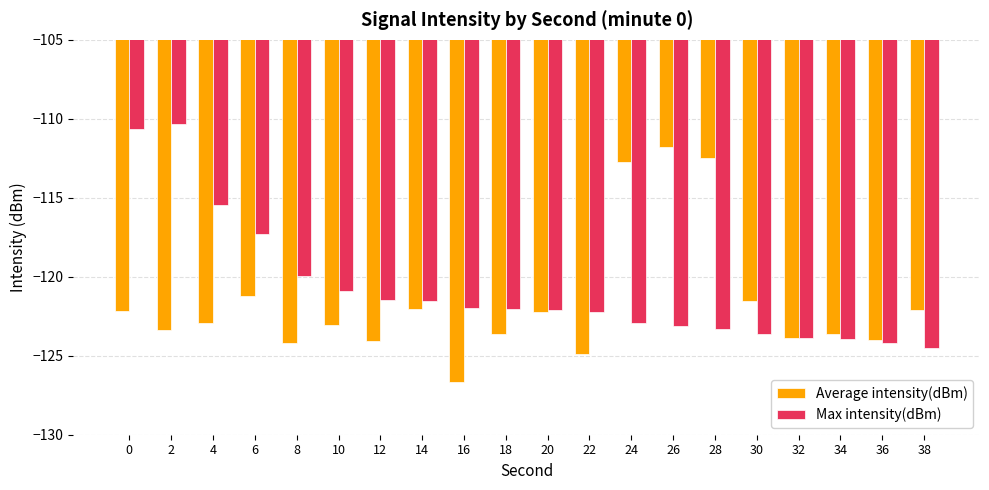

What is the maximum value for Average intensity(dBm)?

-111.8